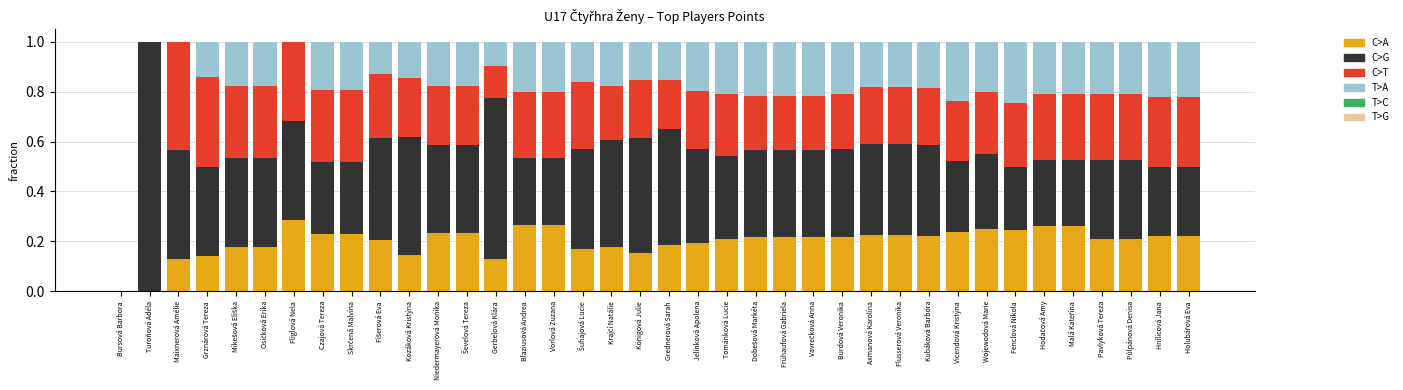

The value of C>A at Gerbelová Klára is 0.0. True or false?

False